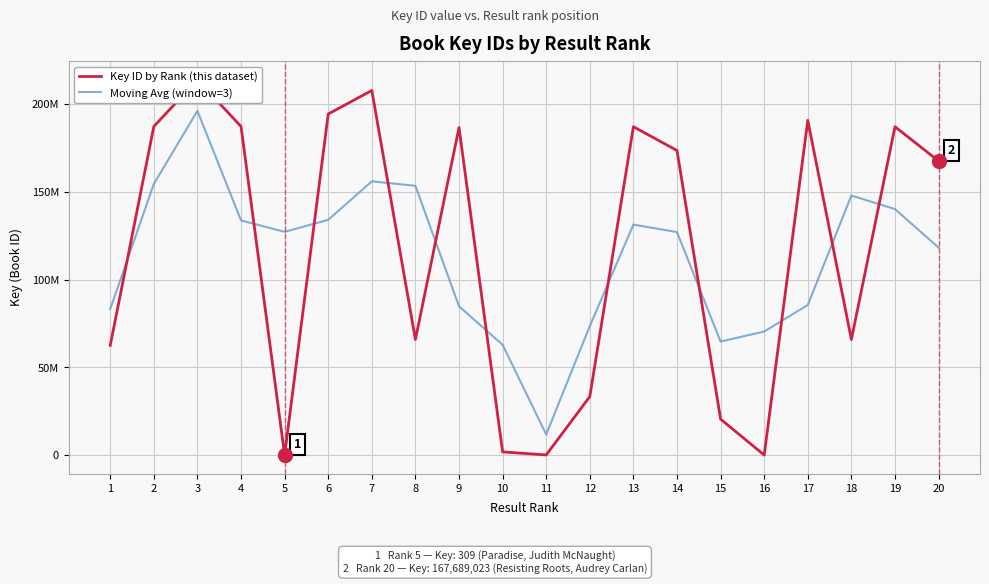

At which label does Moving Avg (window=3) reach its peak?

3